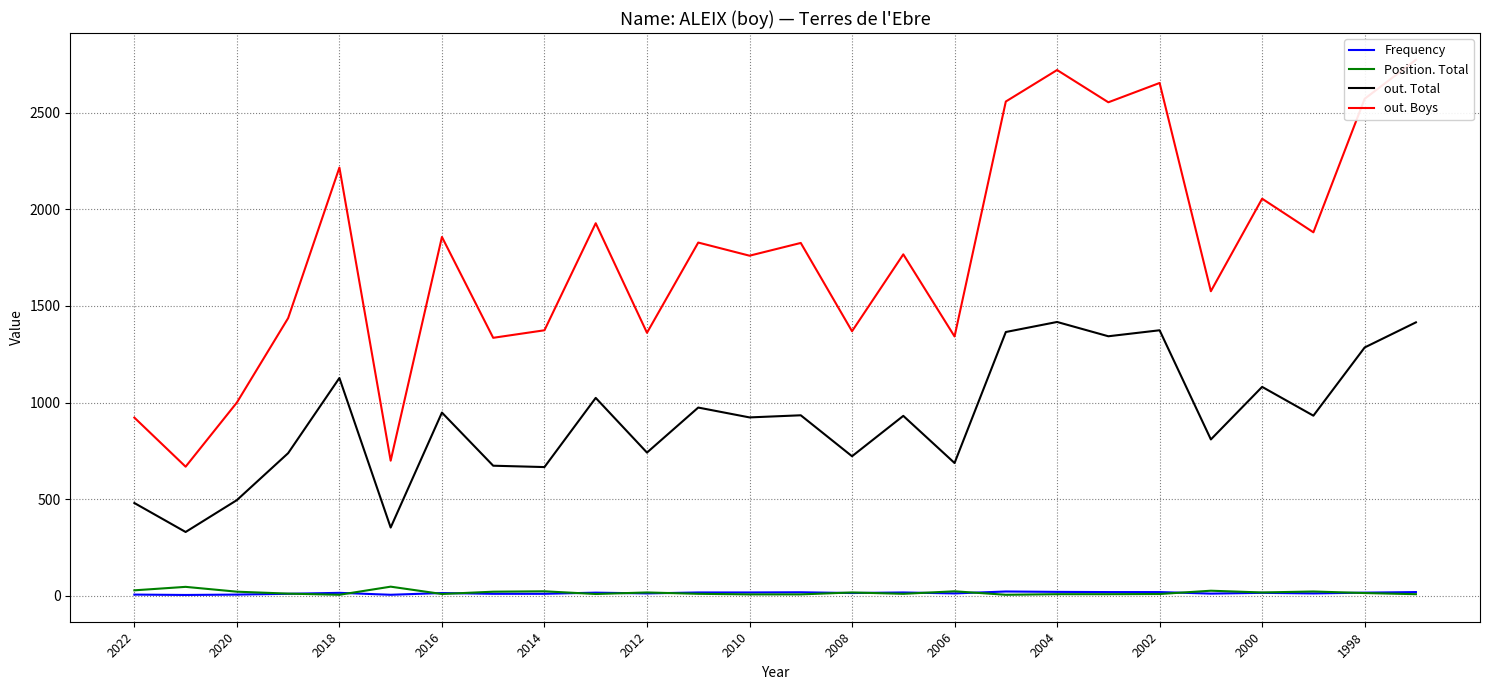

What is the sum of all out. Total values?

23767